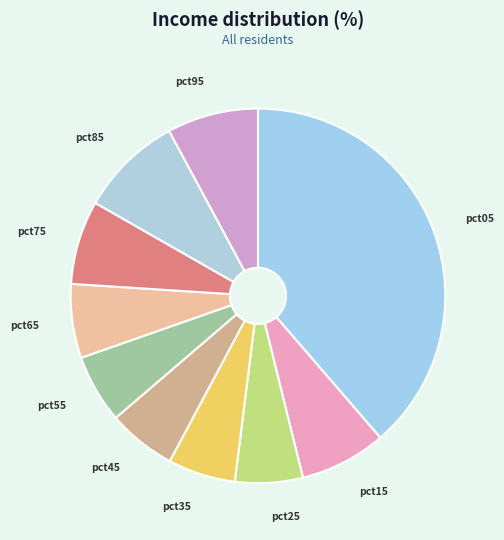

True or false: pct05 accounts for 30% of the total.

False